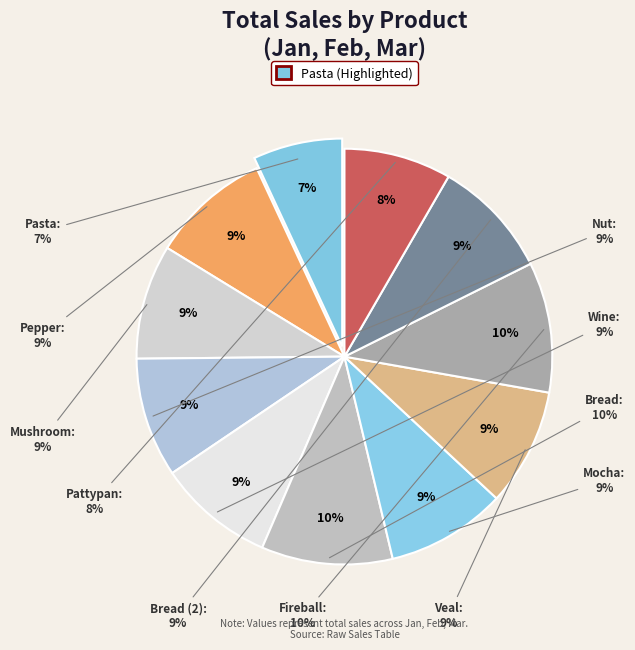

Rank the categories by value from highest to lowest.

Bread, Fireball, Mocha, Pepper, Nut, Bread (2), Veal, Wine, Mushroom, Pattypan, Pasta